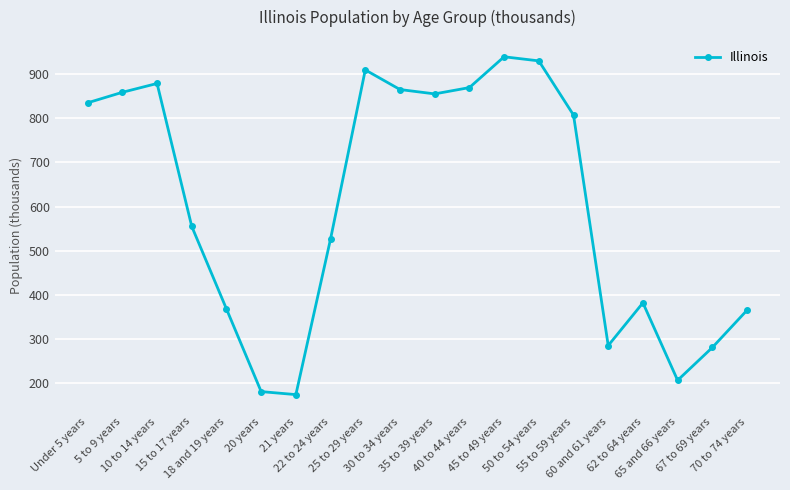

What is the difference between the maximum and second lowest values?

760.5